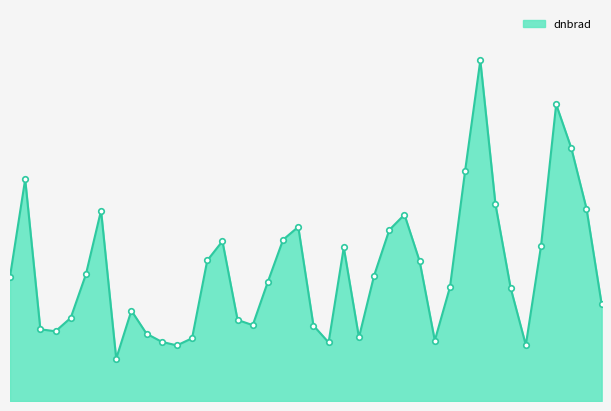

Which category has the highest value across all series?

9983615